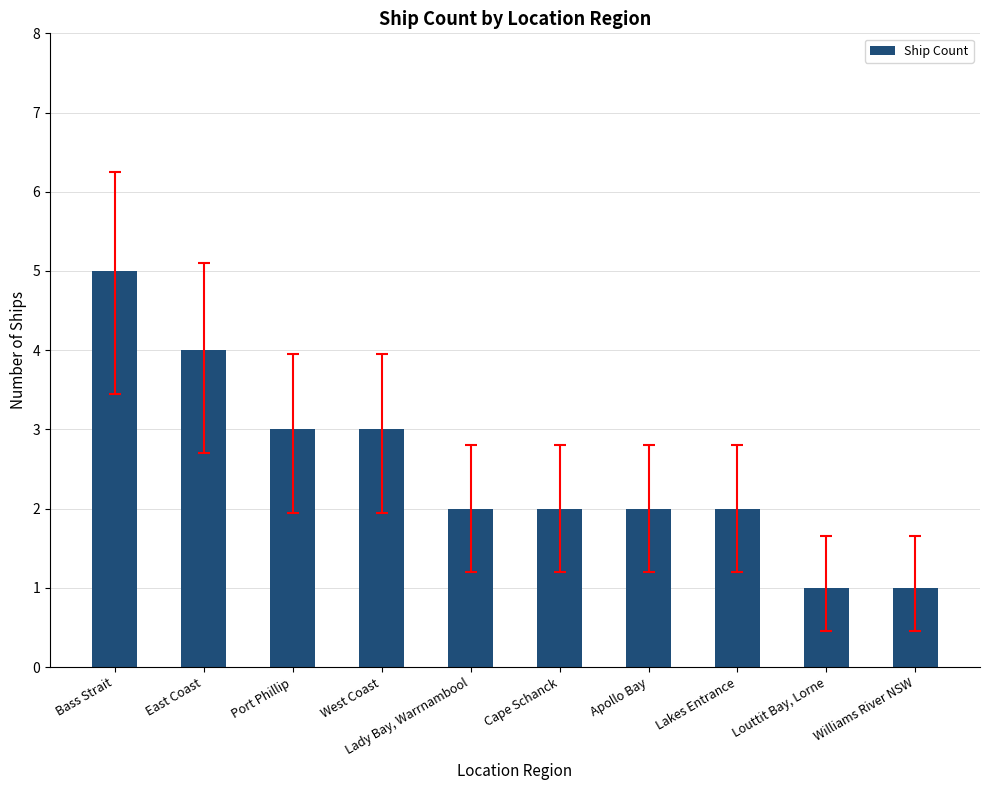

Count the values in the range 2 to 3.

6